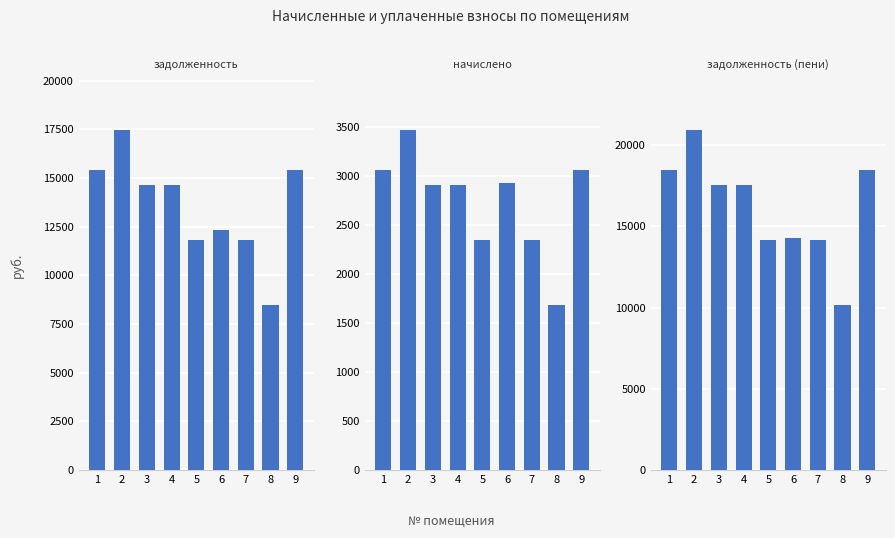

What is the sum of all начислено values?

24713.8